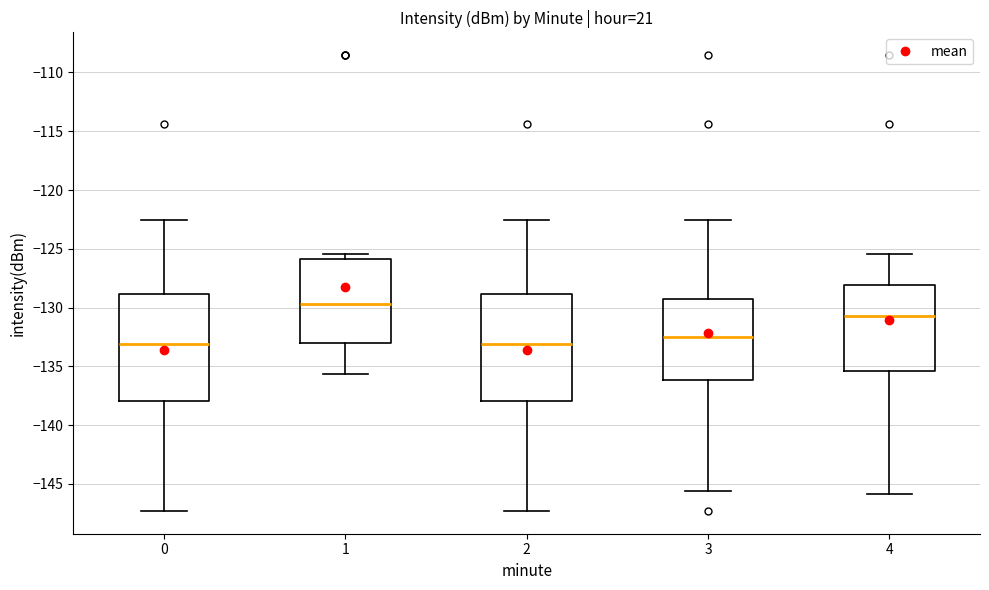

Where does the lower whisker of the box at x = 1 end on the y-axis? The values are not printed on the chart, so give them approximately, as read against the axis.

-135.5